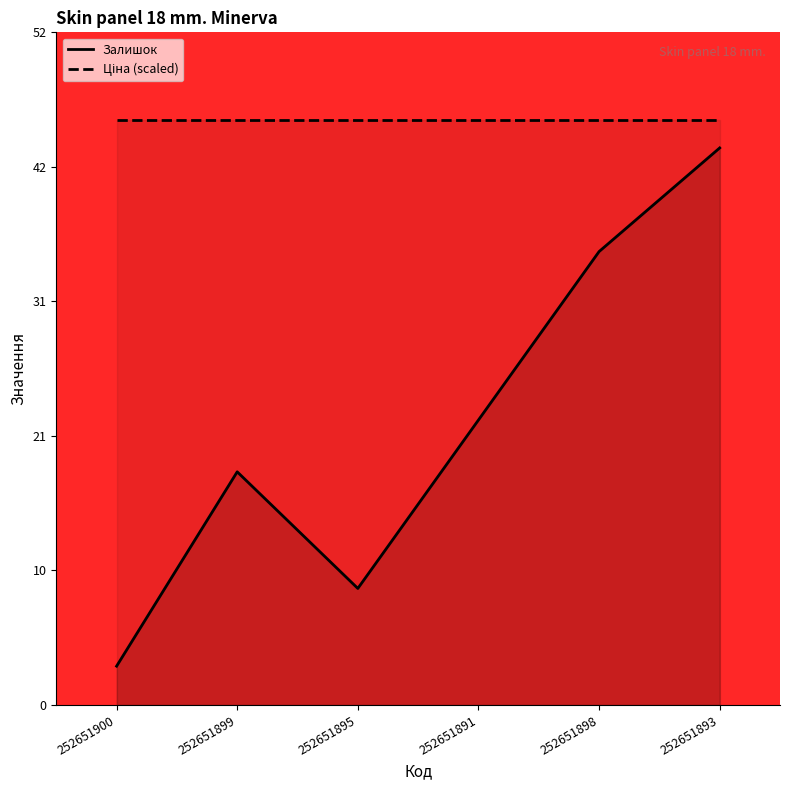

Reading left to right, transcribe all the data shown in this chart.

Залишок: 3.0	18.0	9.0	22.0	35.0	43.0
Ціна (scaled): 45.1	45.1	45.1	45.1	45.1	45.1